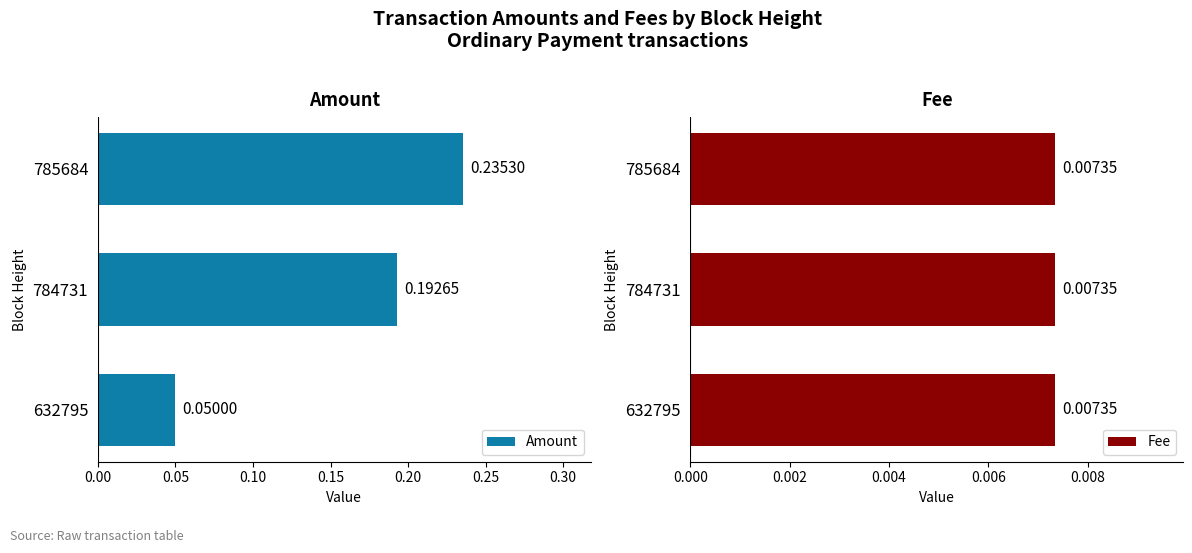

Count the Amount values in the range 0 to 1.

3